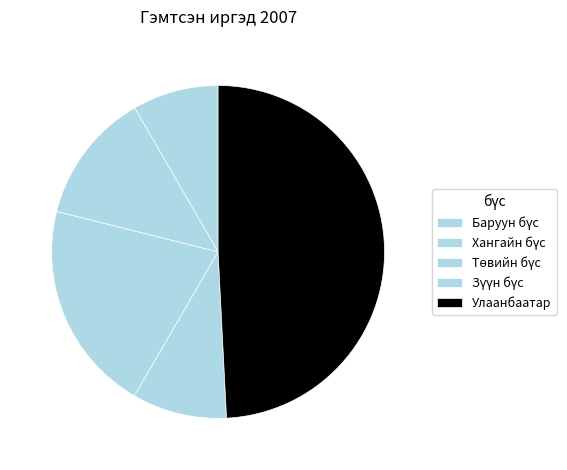

Count the number of slices in the pie.

5